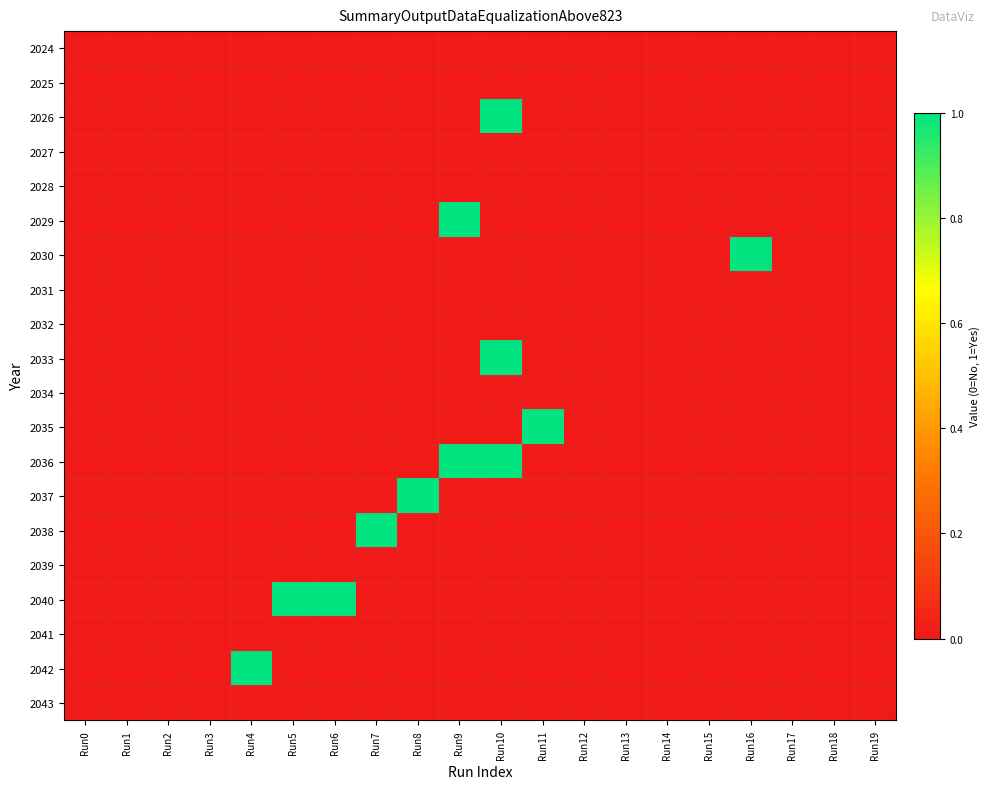

Between Run5 and Run11, which series saw the biggest shift?

2035